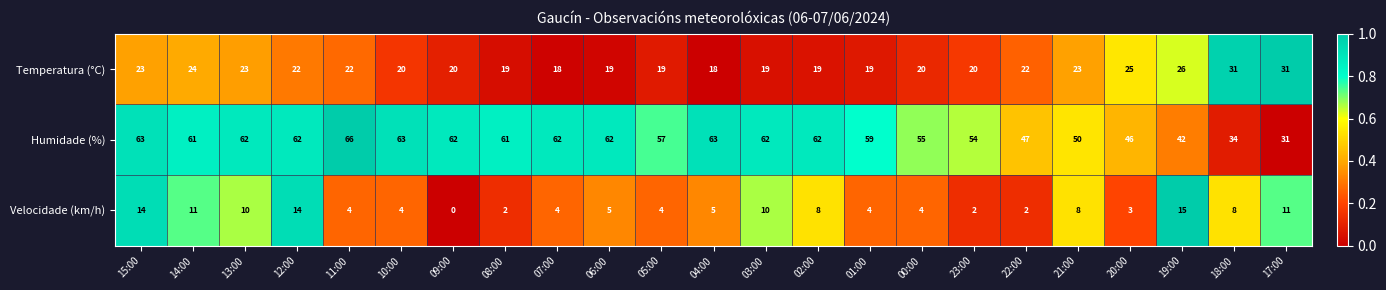

Where is Humidade (%) nearest to the value 48?

22:00